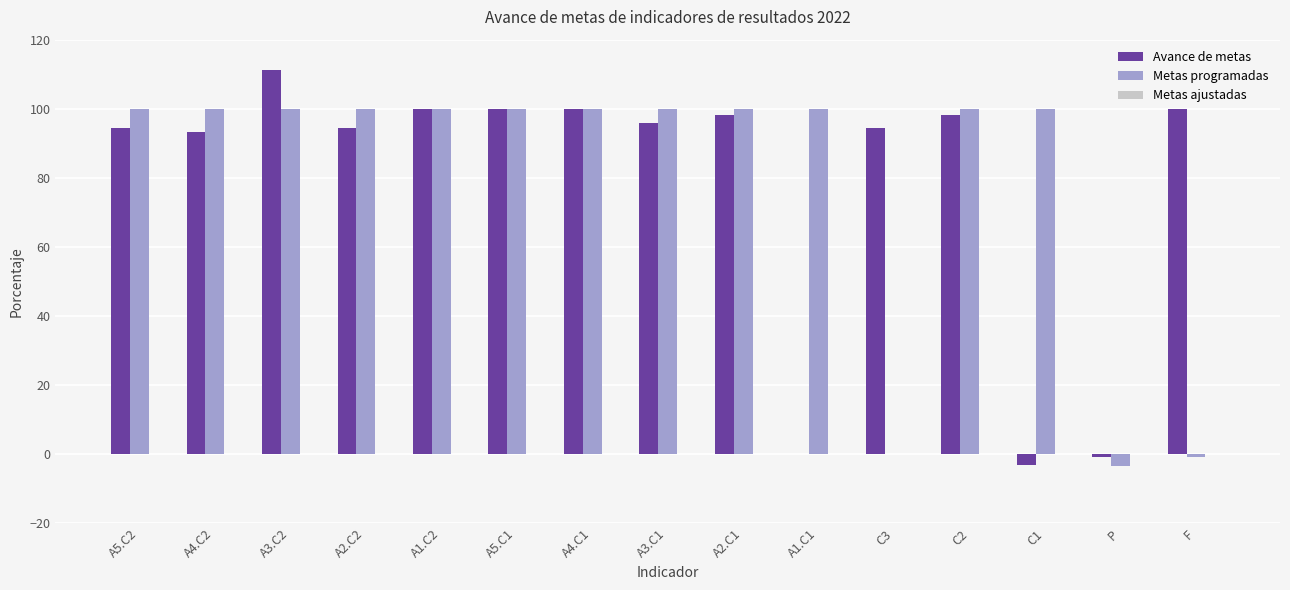

At which category is the sum across all series the highest?

A3.C2